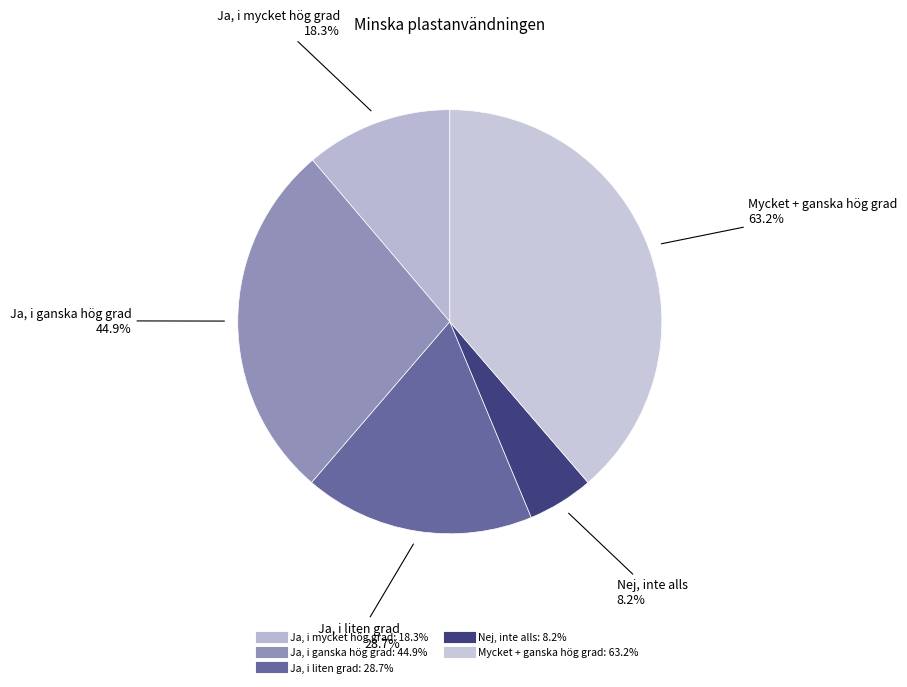

What percentage is the Mycket + ganska hög grad slice, to the nearest percent?

39%